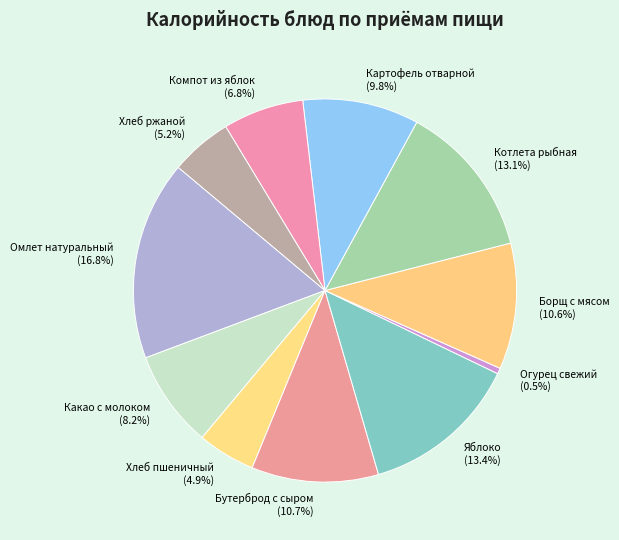

To the nearest percent, what is the difference between the largest and smallest slice percentages?

16%